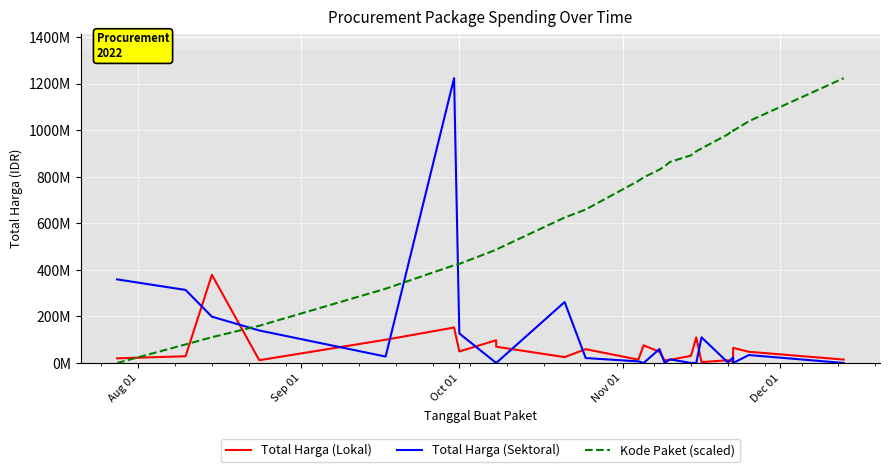

How many positive values does the Kode Paket (scaled) series have?

23